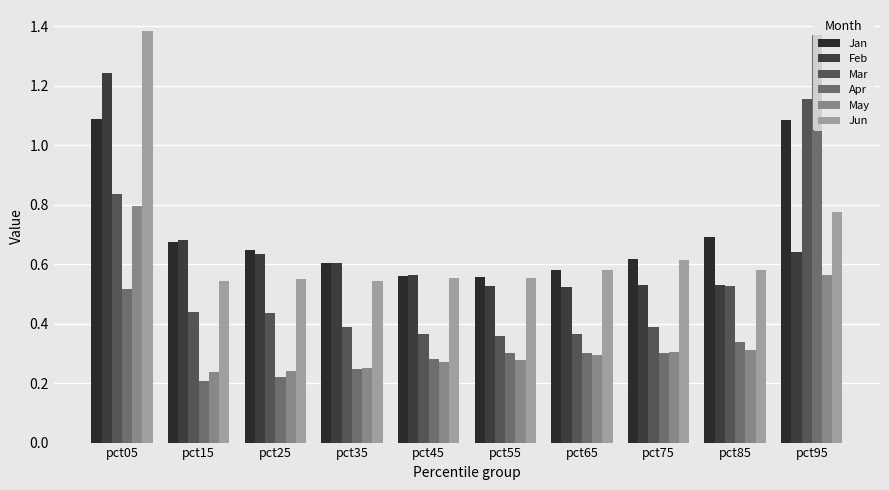

What is the approximate value of May at pct75?

0.3